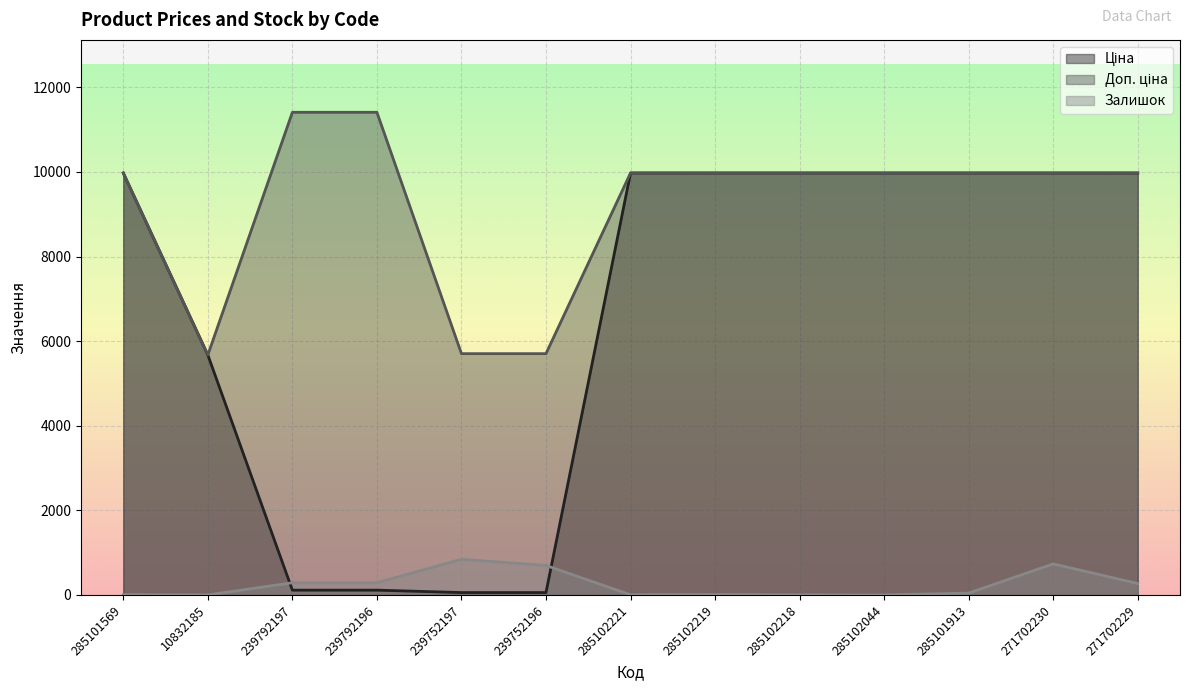

What is the difference between the highest and lowest values at 239792196?

11295.9